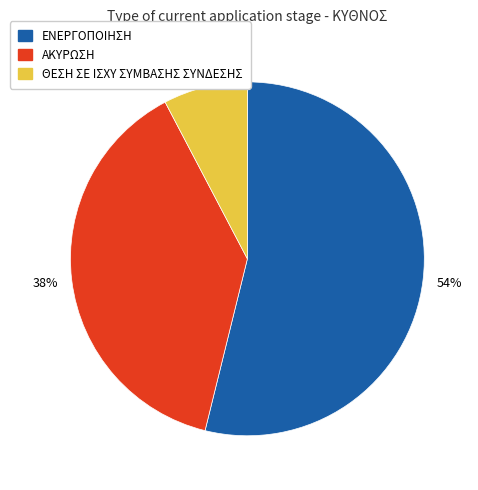

Which slice is the largest?

ΕΝΕΡΓΟΠΟΙΗΣΗ